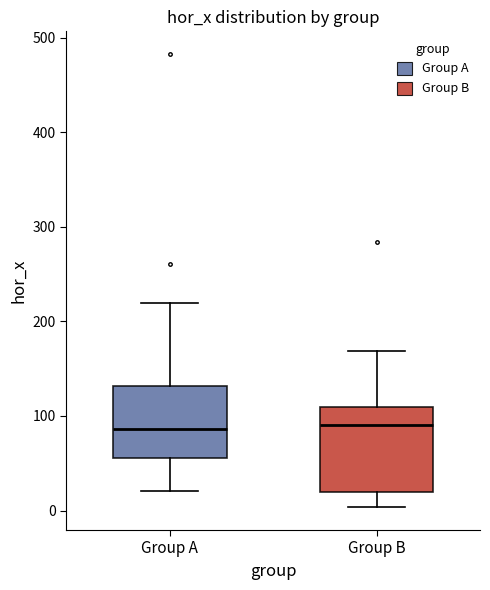

Where does the median line of the box for Group B sit on the y-axis? The values are not printed on the chart, so give them approximately, as read against the axis.

90